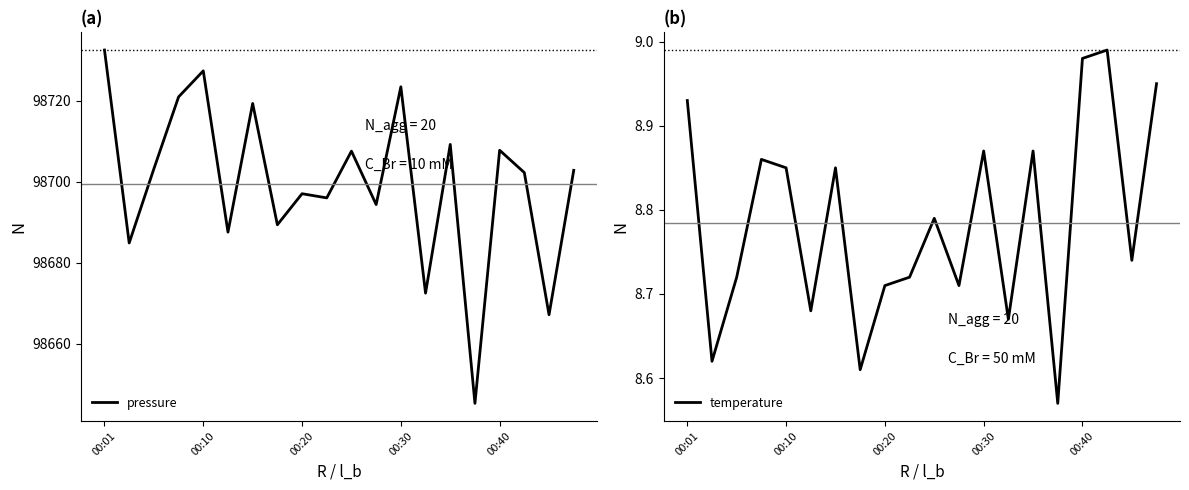

At which category is the sum across all series the highest?

00:01